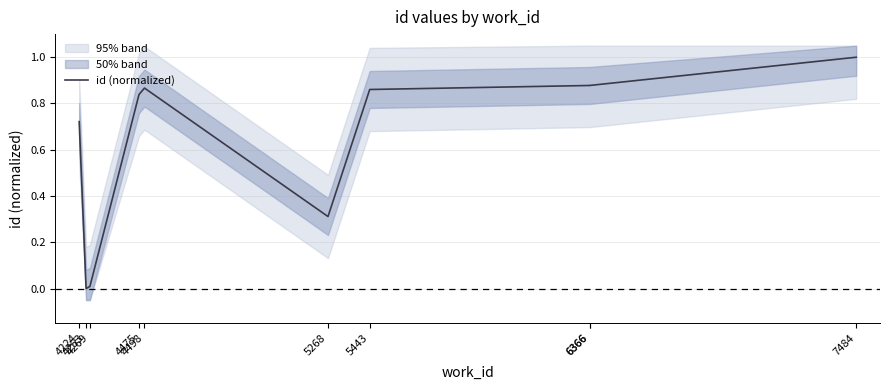

The value at 6366 is 0.2. True or false?

False